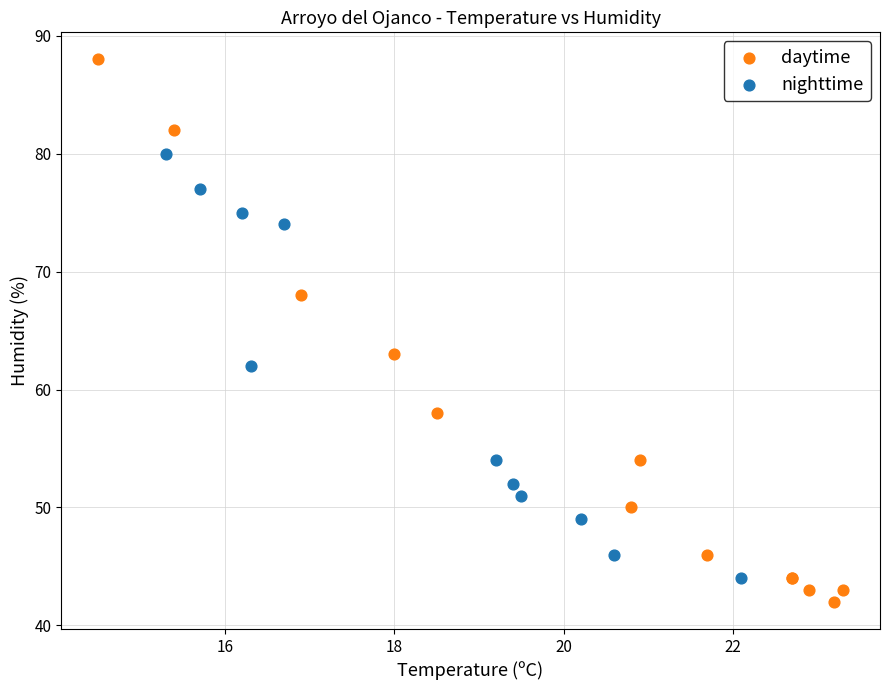

Which series contains the highest Y value?

daytime